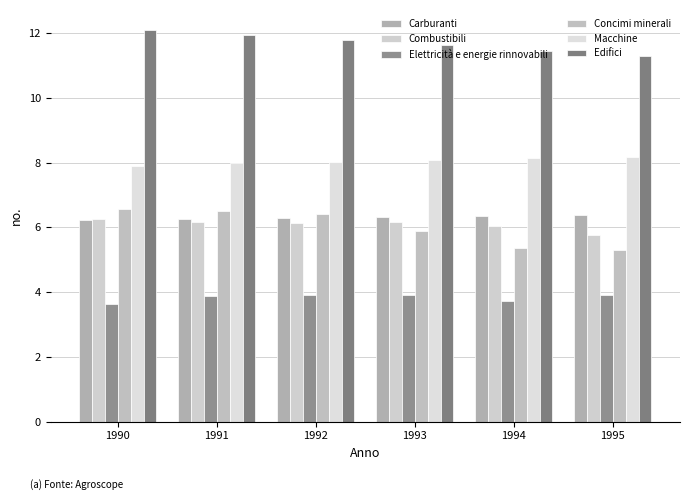

What are all the series names shown in the legend?

Carburanti, Combustibili, Elettricità e energie rinnovabili, Concimi minerali, Macchine, Edifici